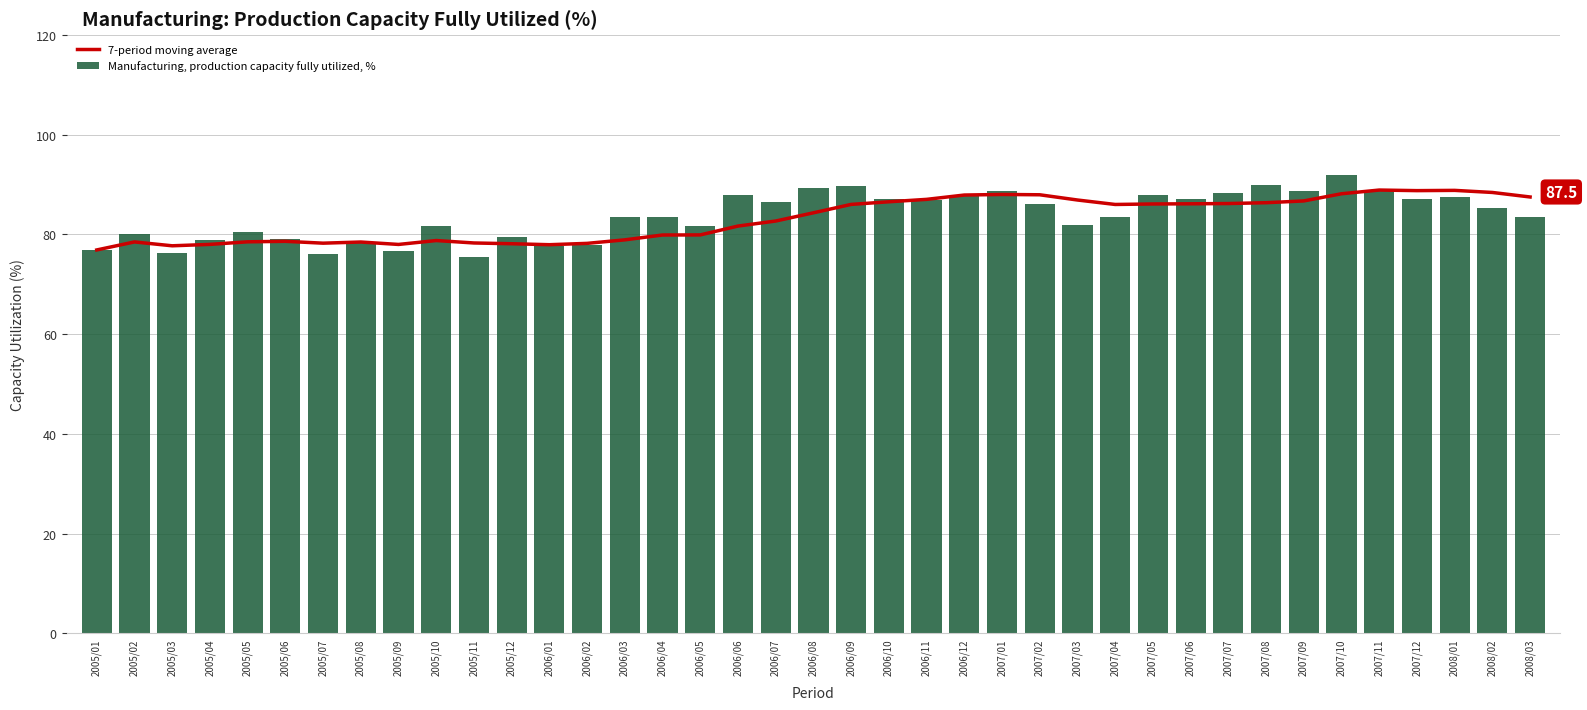

At which label is Manufacturing, production capacity fully utilized, % closest to 83?

2007/04